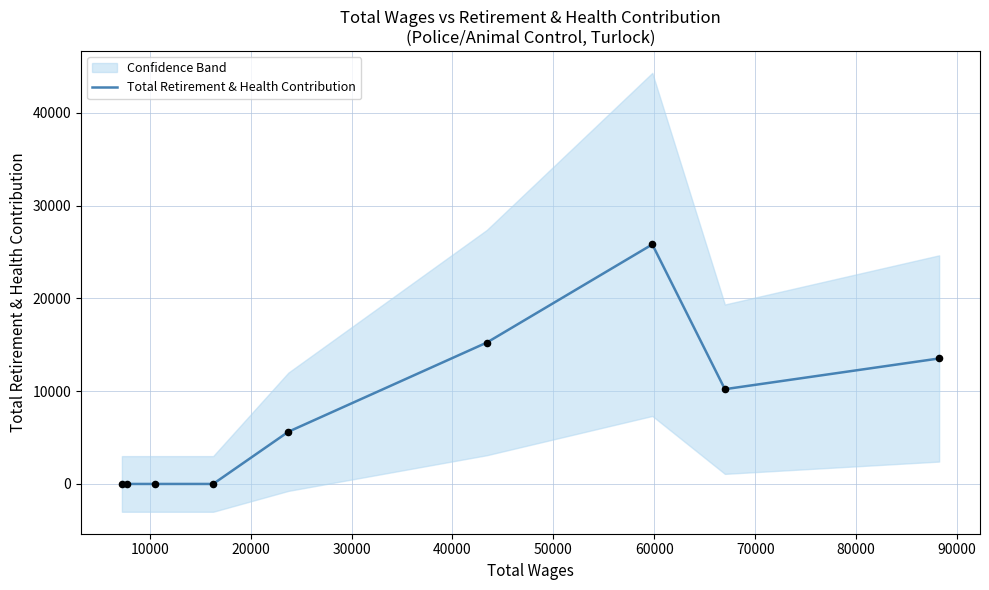

What is the highest value of the Total Retirement & Health Contribution series?

25819